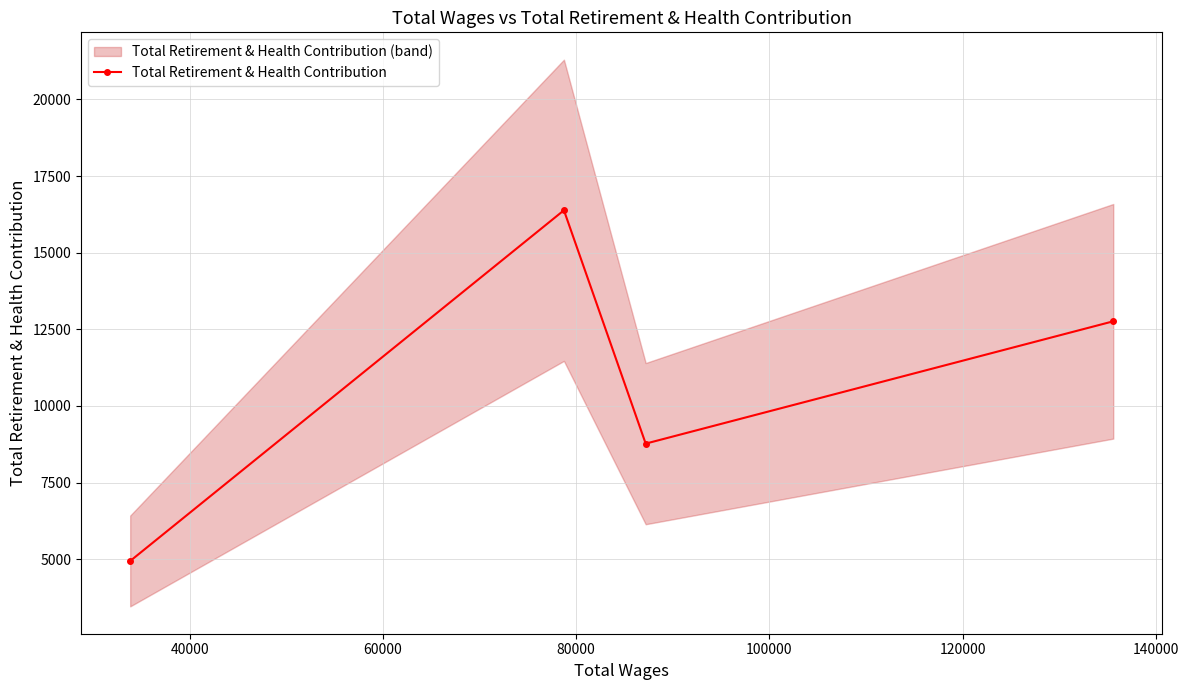

What is the maximum value for Total Retirement & Health Contribution?

16384